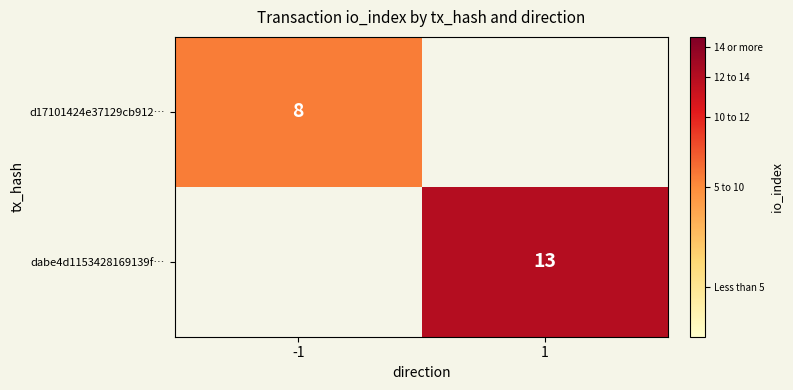

At which category is the sum across all series the highest?

1